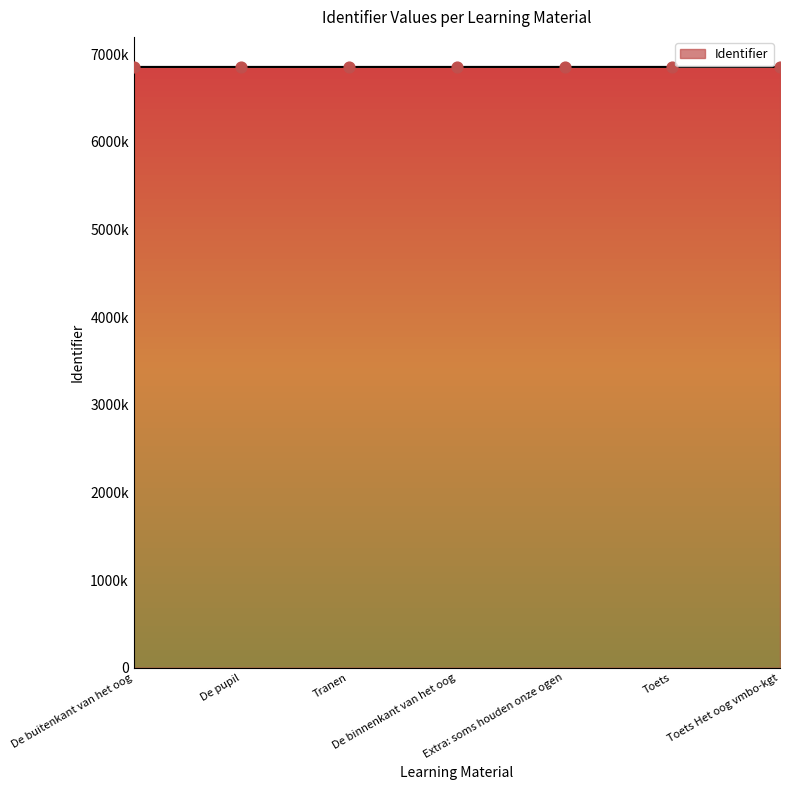

What is the ratio of the value at De buitenkant van het oog to the value at De pupil?

1.0